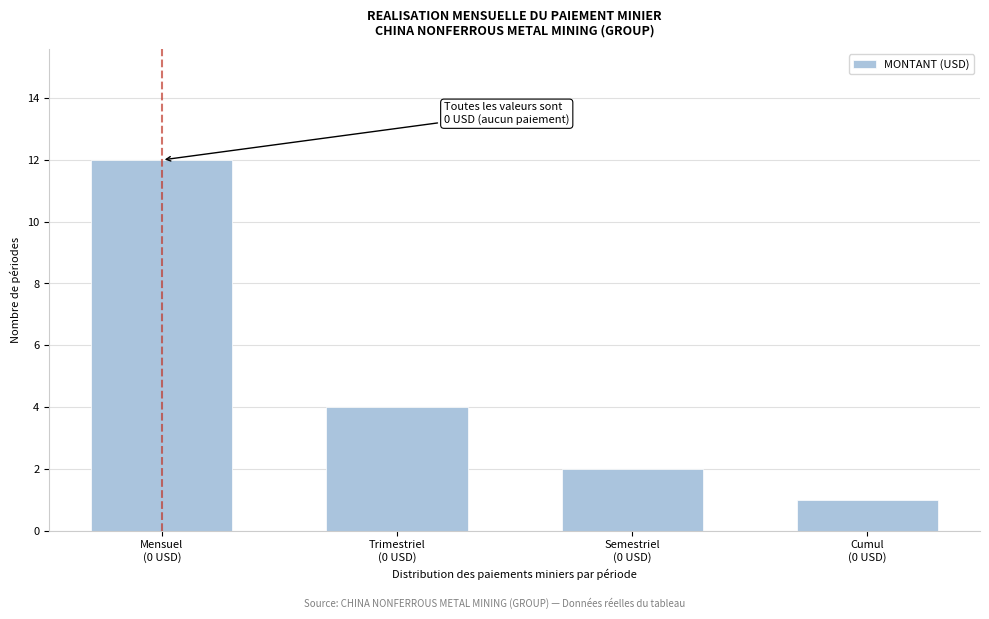

Reading left to right, extract all data points from this chart.

12	4	2	1